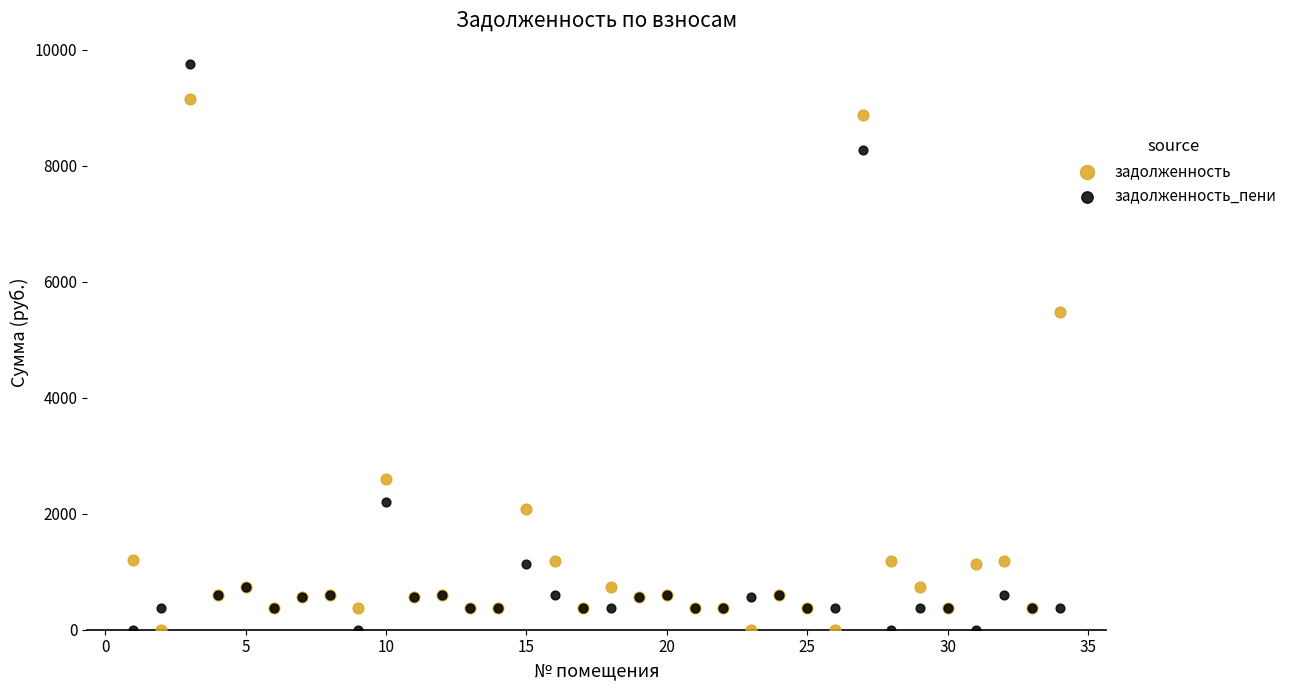

Across all series, what Y value is closest to 4880?

5471.4